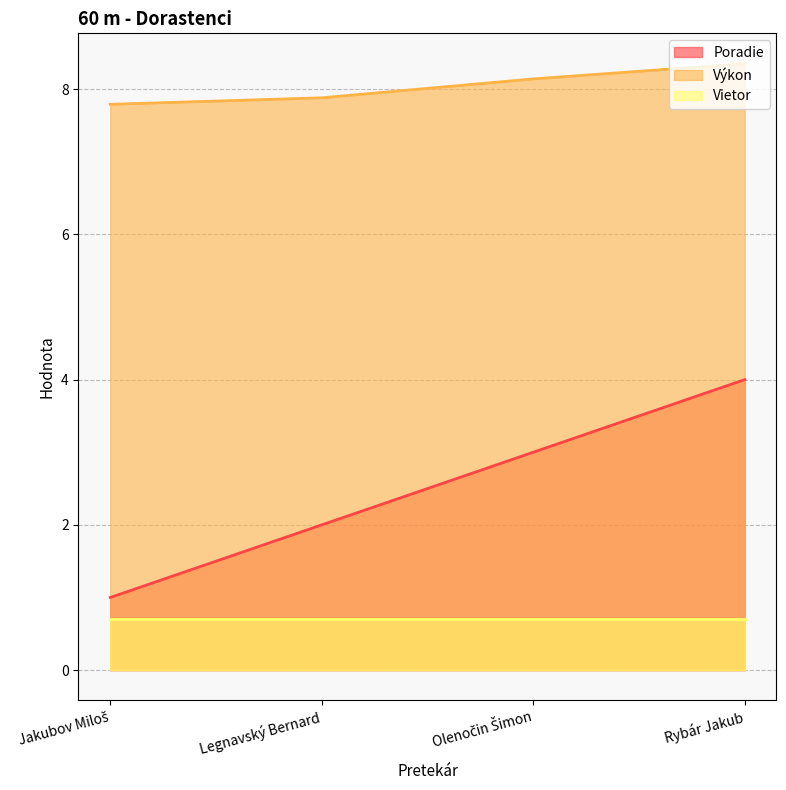

Which series has the largest range (max minus min)?

Poradie